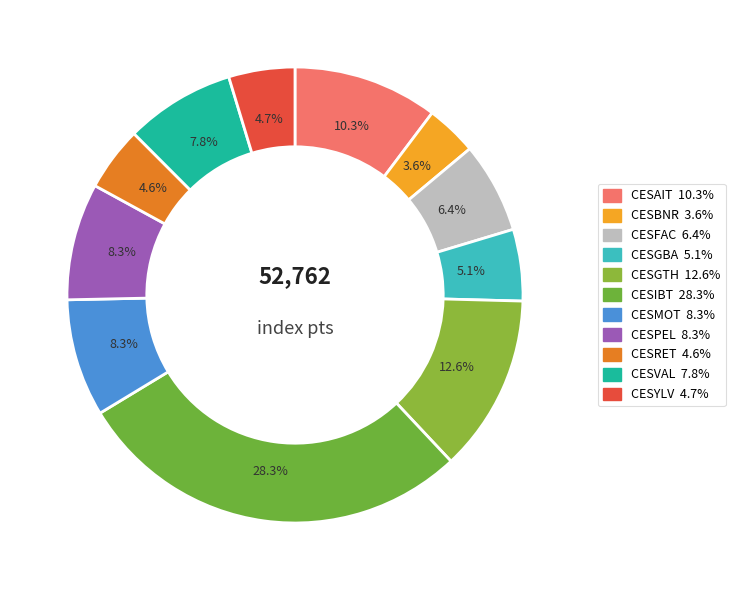

What is the total percentage of CESIBT and CESPEL?

36.6%